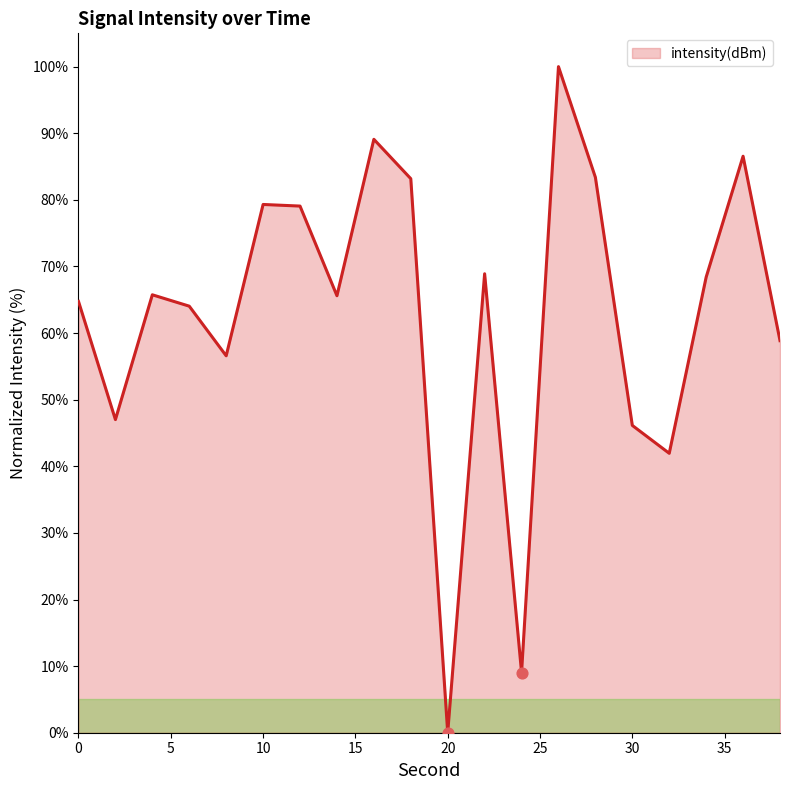

What is the greatest value displayed?

100.0